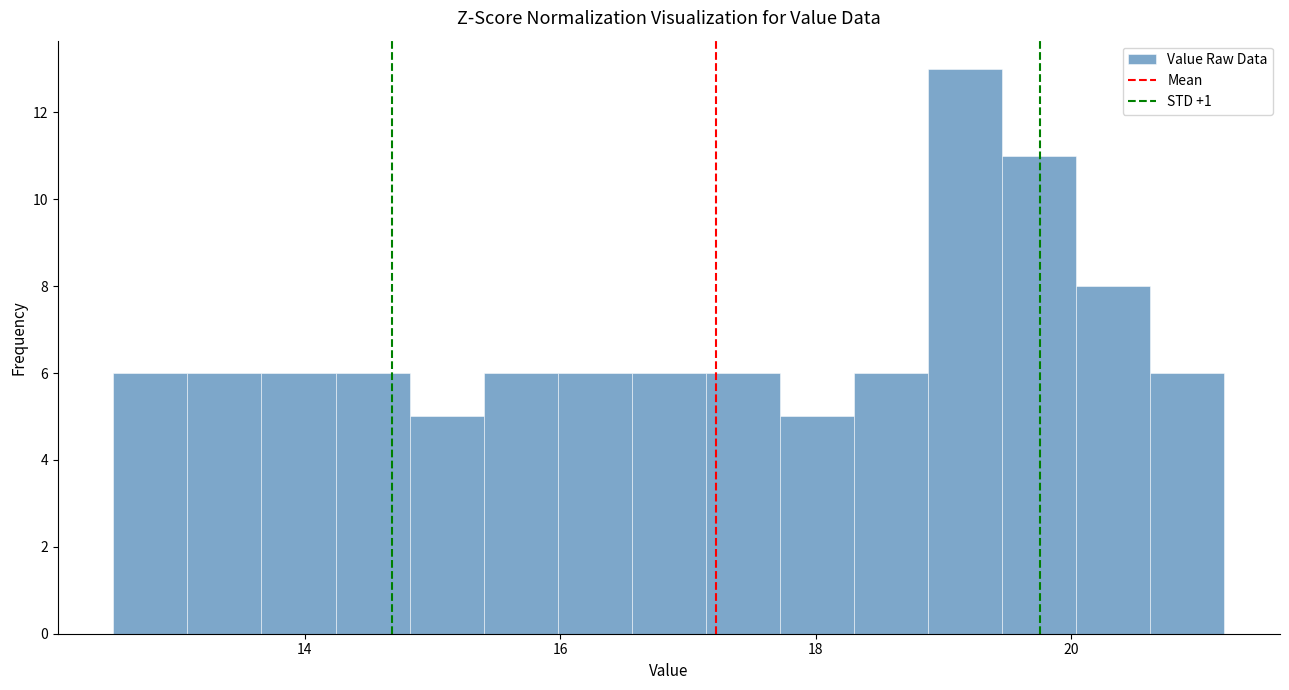

Around what value on the x-axis is the tallest bar? Give the approximate position of its centre, as read against the axis.

19.2